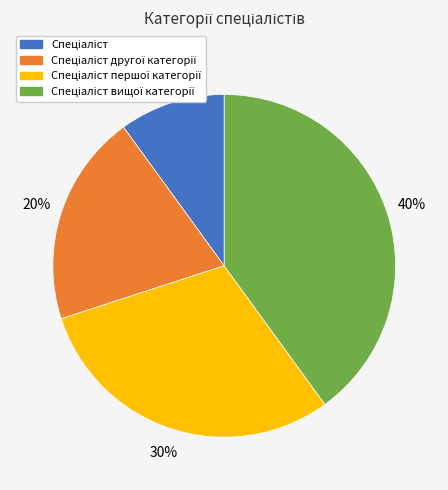

To the nearest percent, what is the difference between the largest and smallest slice percentages?

30%